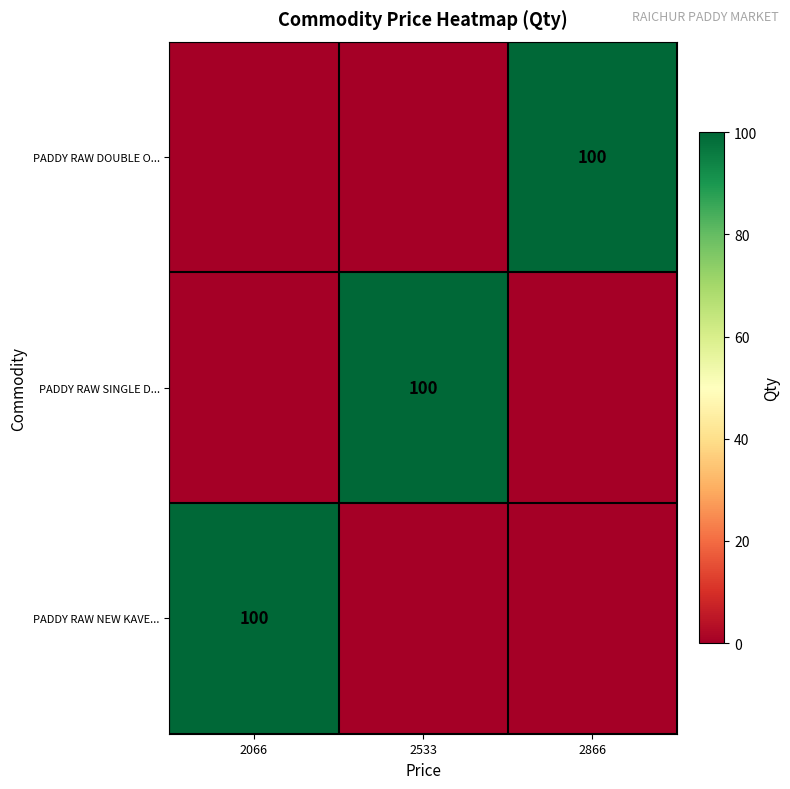

The PADDY RAW DOUBLE O... series shows 60 at 2866. True or false?

False